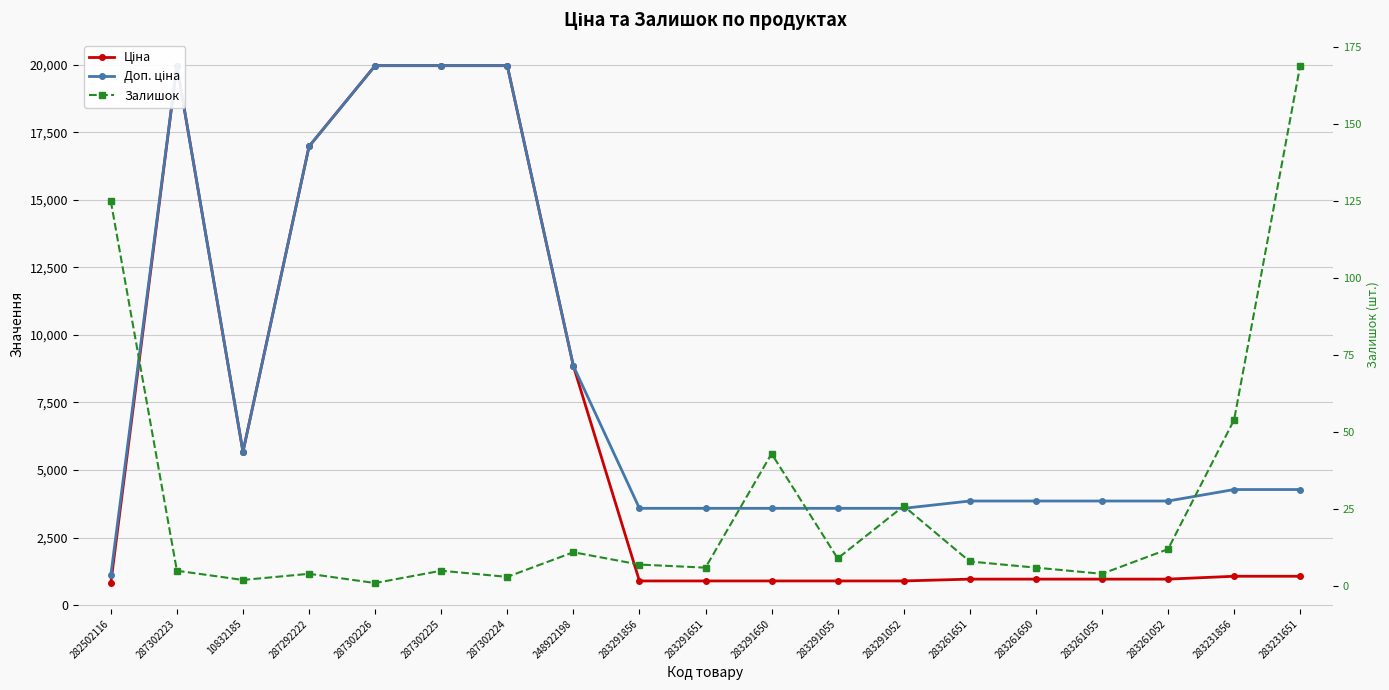

What is the spread (max minus min) of values at 287302226?

19963.2